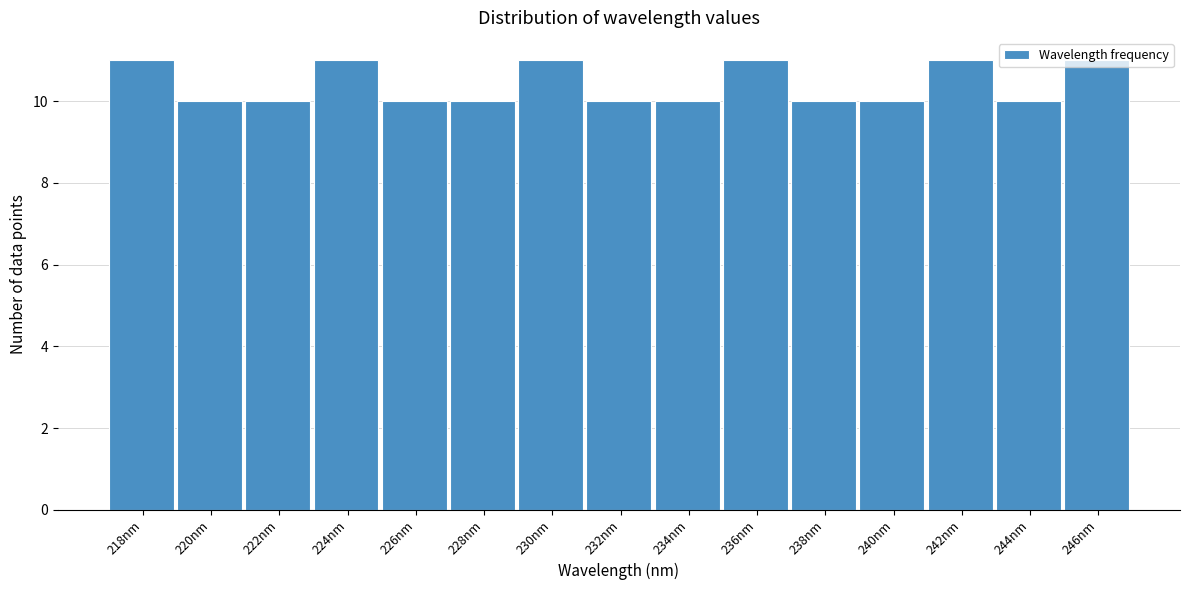

True or false: the data shows 18 at 226nm.

False